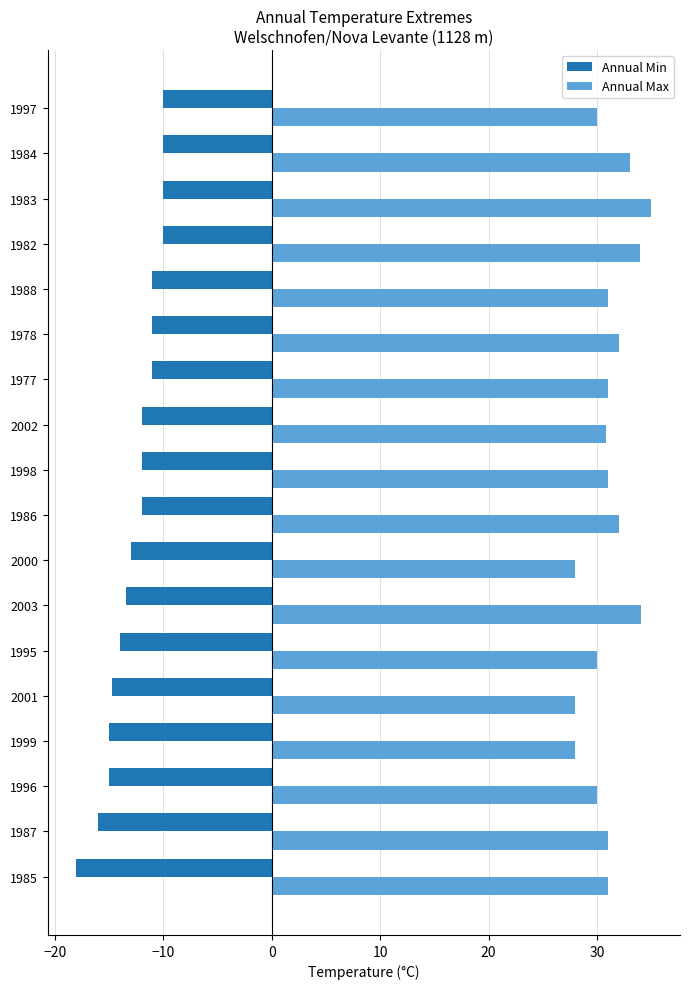

What is the average value of the Annual Min series?

-12.7